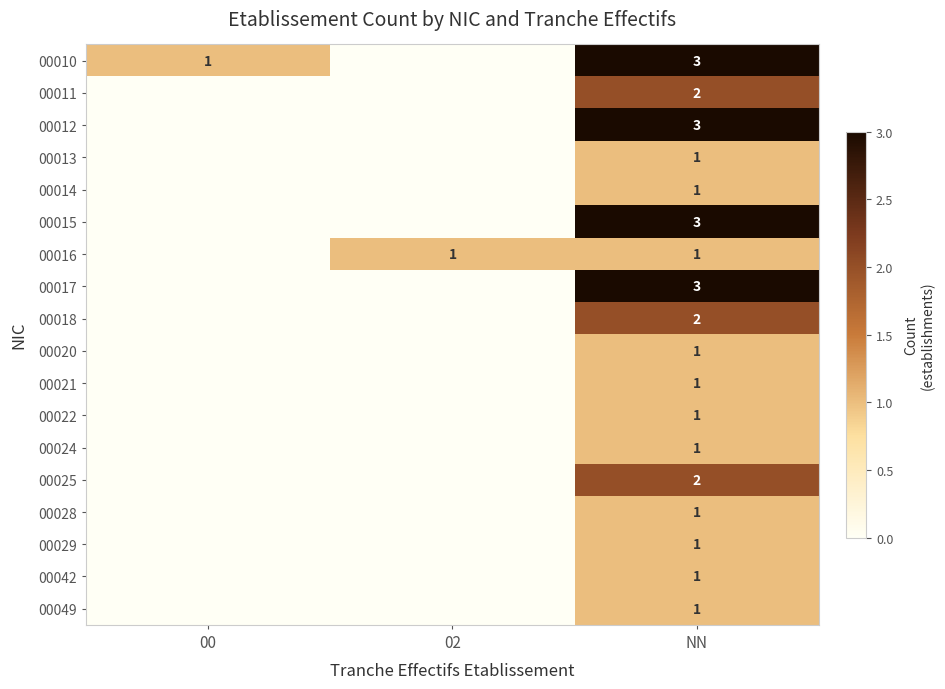

True or false: 00017 has a value of 3 at NN.

True